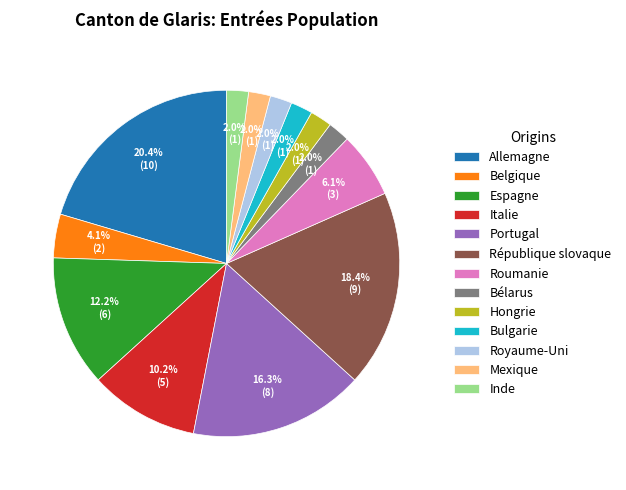

To the nearest percent, what percentage of the pie is Hongrie?

2%